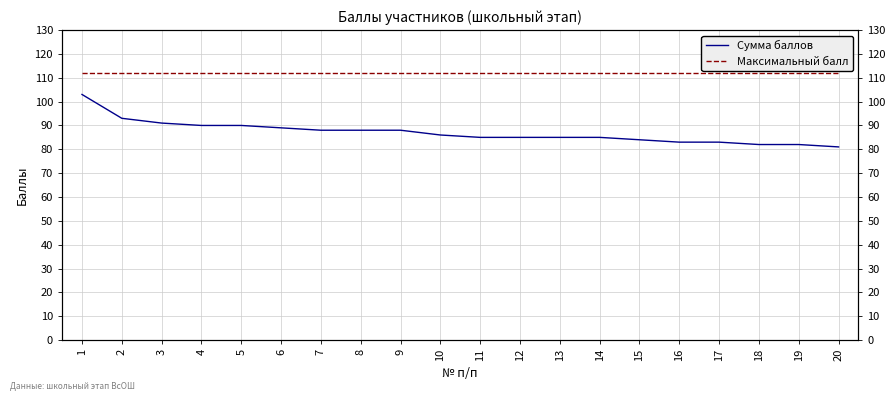

True or false: Максимальный балл and Сумма баллов intersect in this chart.

False